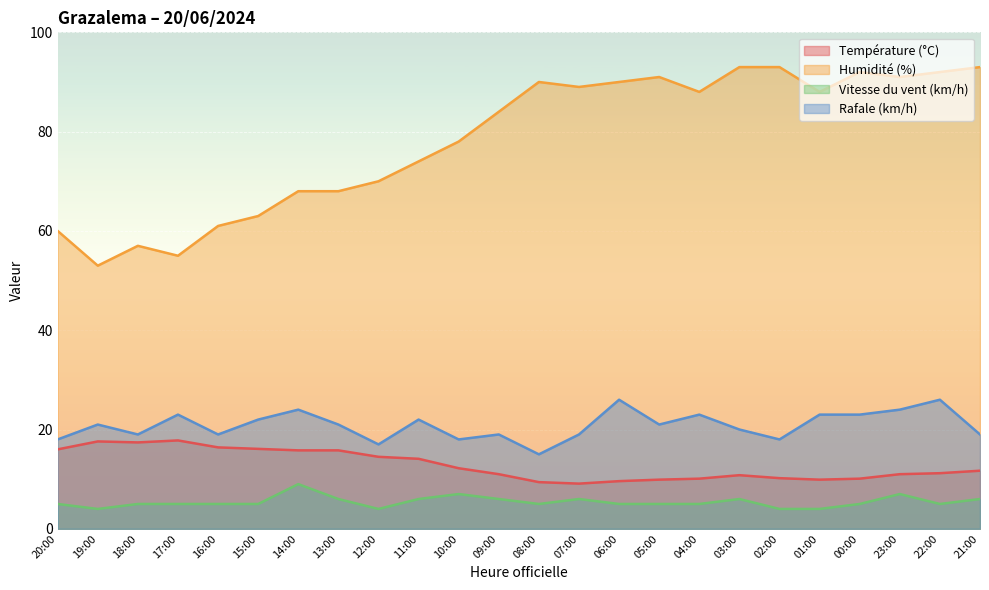

Count the number of categories in the chart.

24